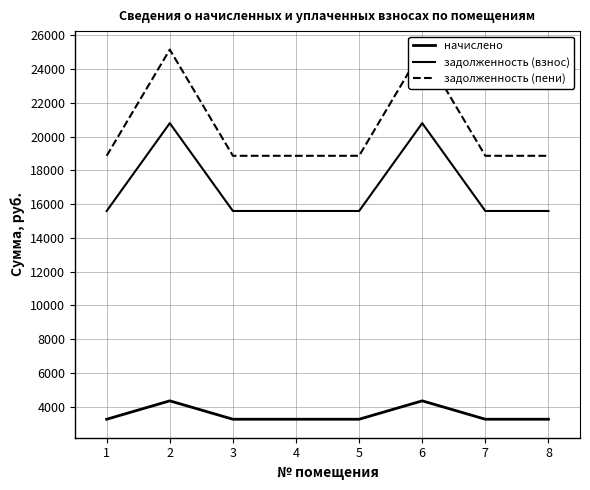

What is the sum of all задолженность (взнос) values?

135133.4